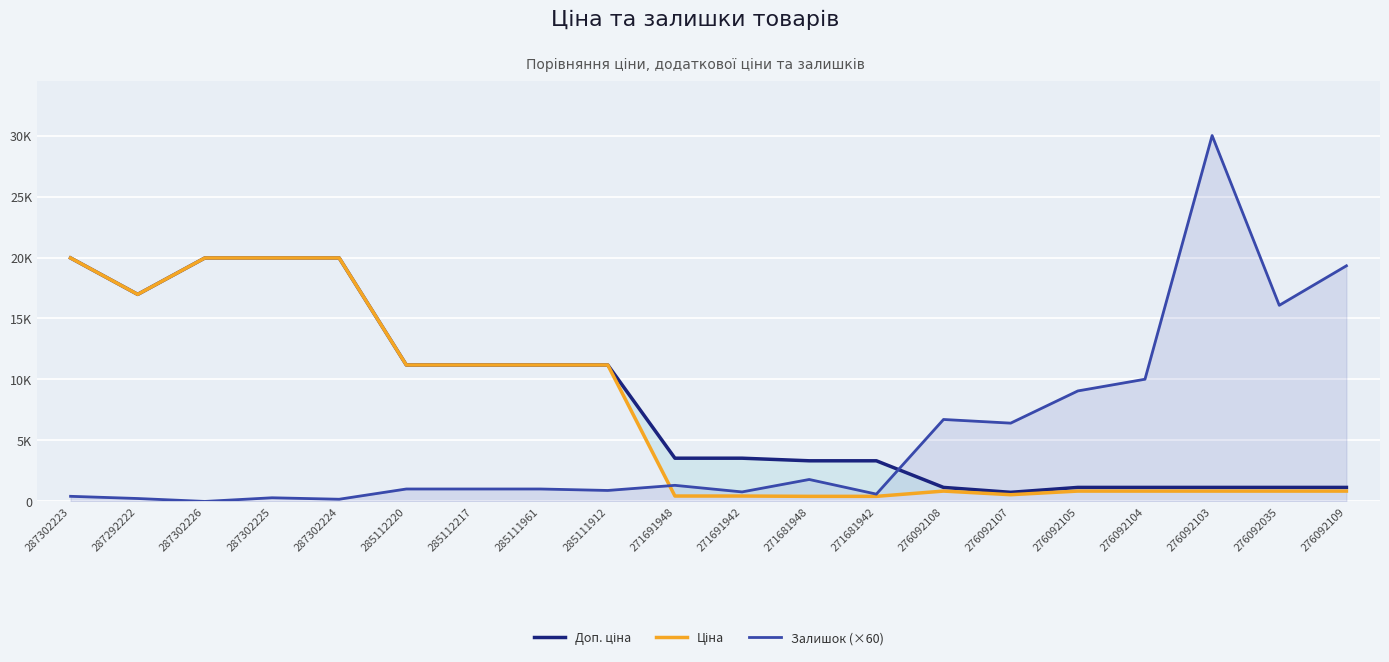

What is the label of the 17th point from the left?

276092104